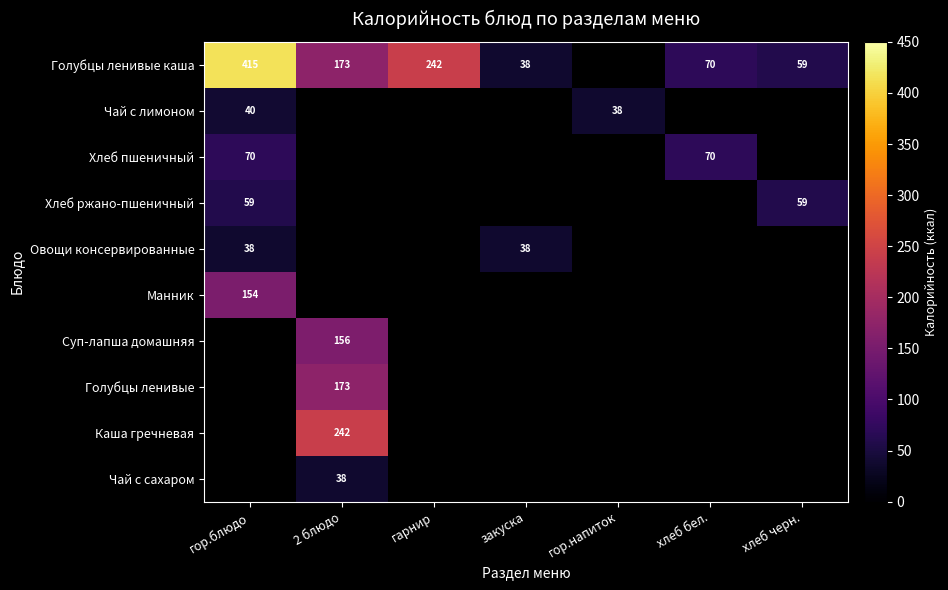

What is the smallest value displayed?

38.0